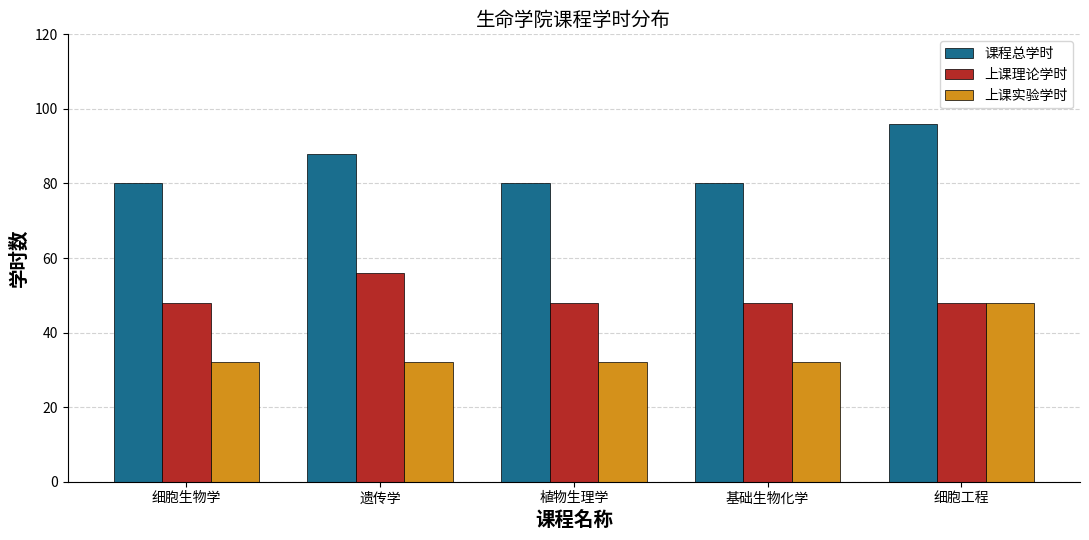

What is the difference between the 上课理论学时 values at 遗传学 and 细胞工程?

8